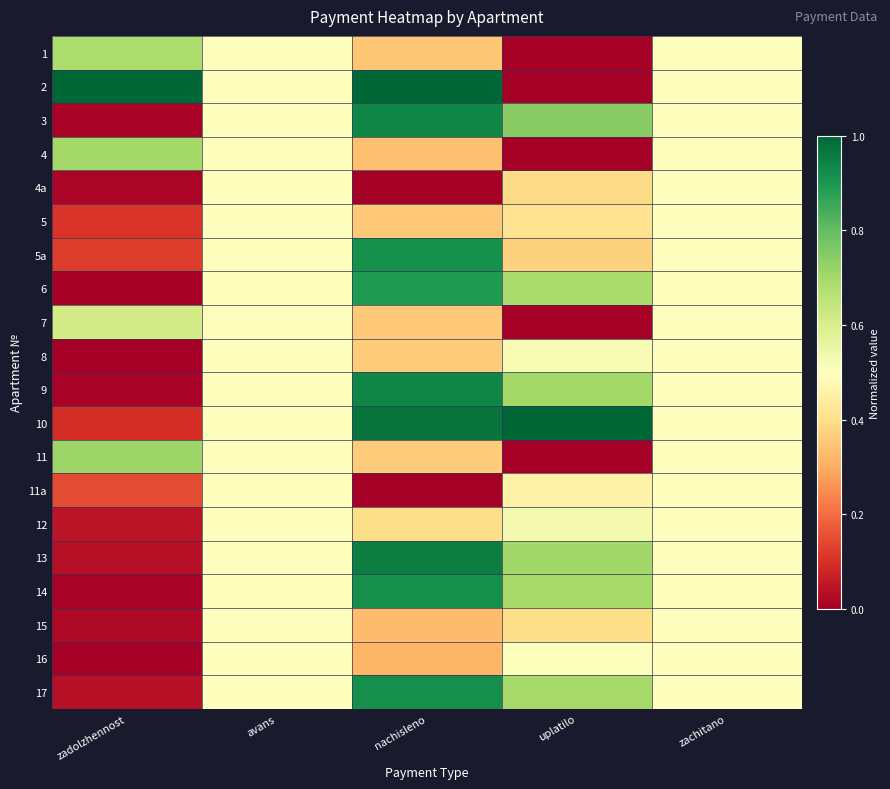

At how many categories does at least one series exceed 0?

5